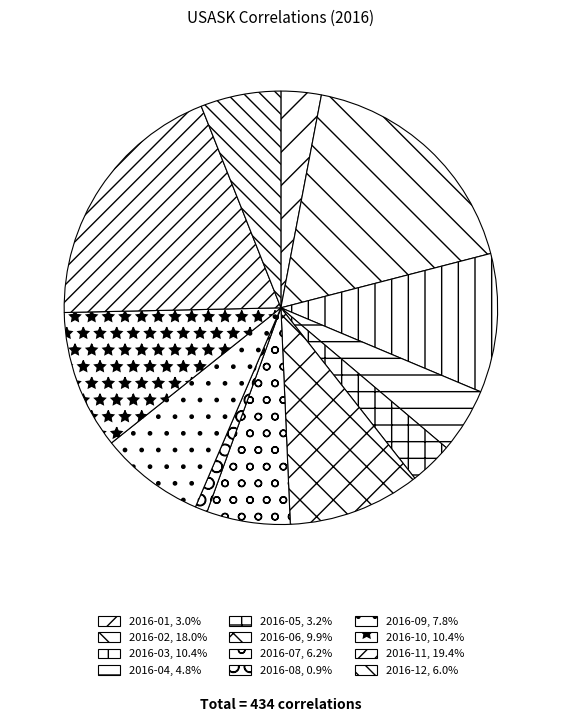

How many slices are in this pie chart?

12